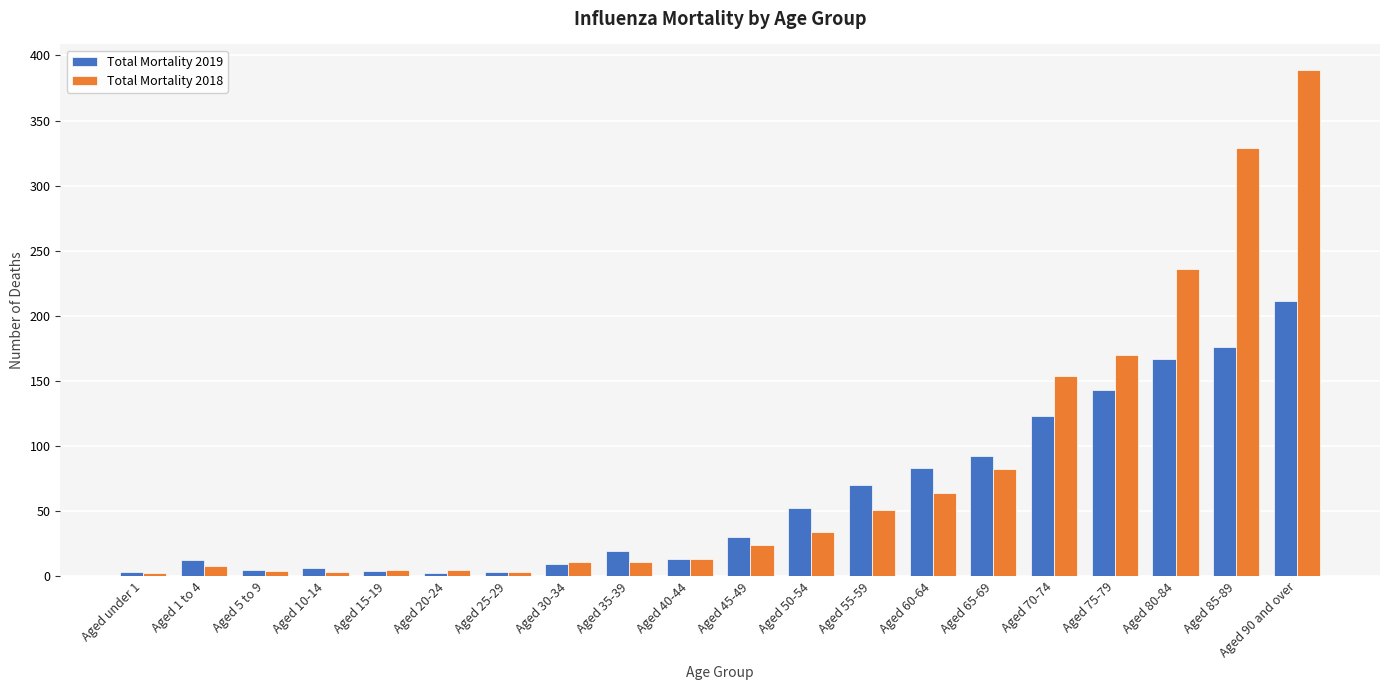

What is the label of the 15th bar from the right?

Aged 20-24